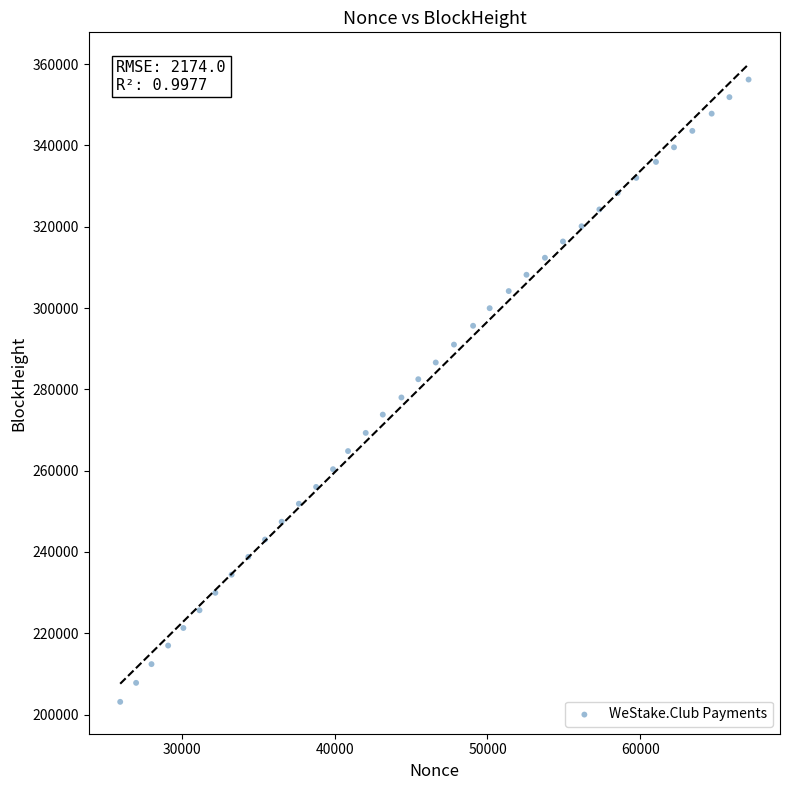

What is the range of Y values (max minus min)?

153084